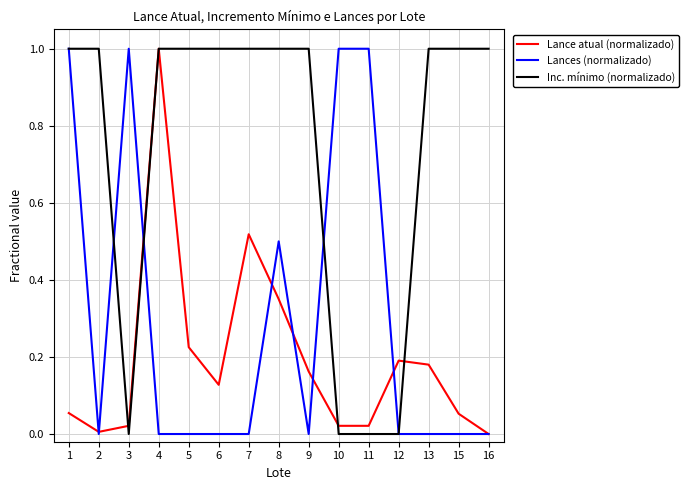

Which series changed the most between 2 and 6?

Lance atual (normalizado)